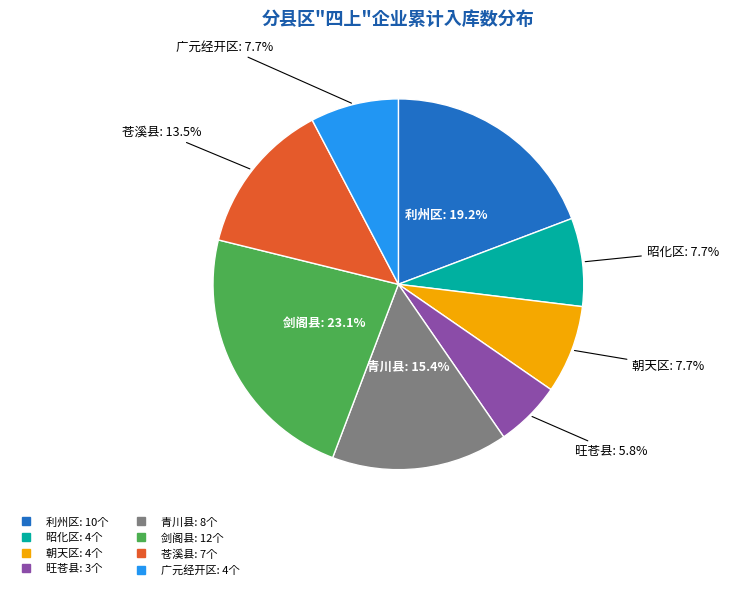

What portion of the pie excludes 利州区?

80.8%